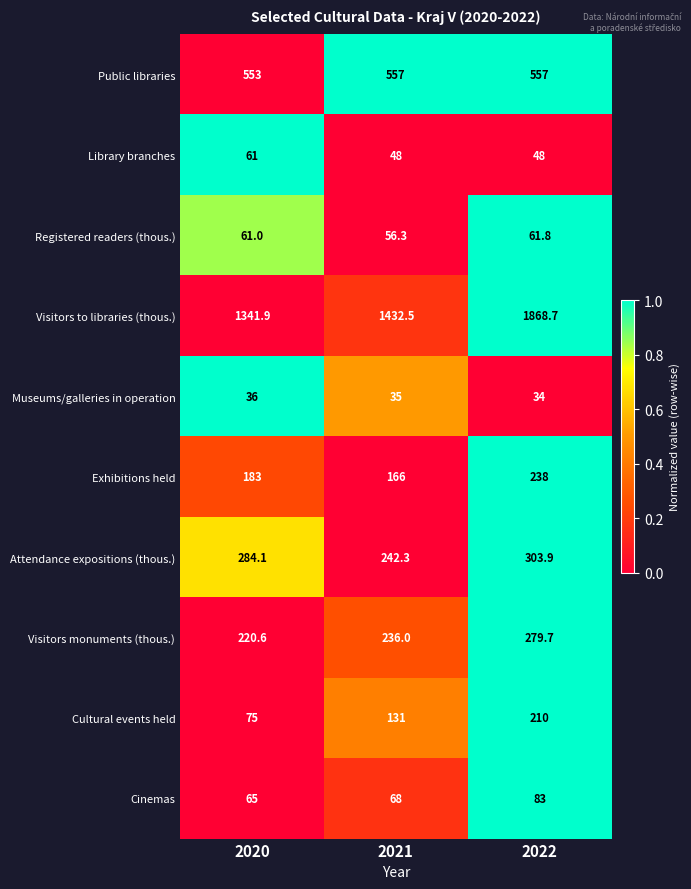

Which series has the widest spread of values?

Visitors to libraries (thous.)